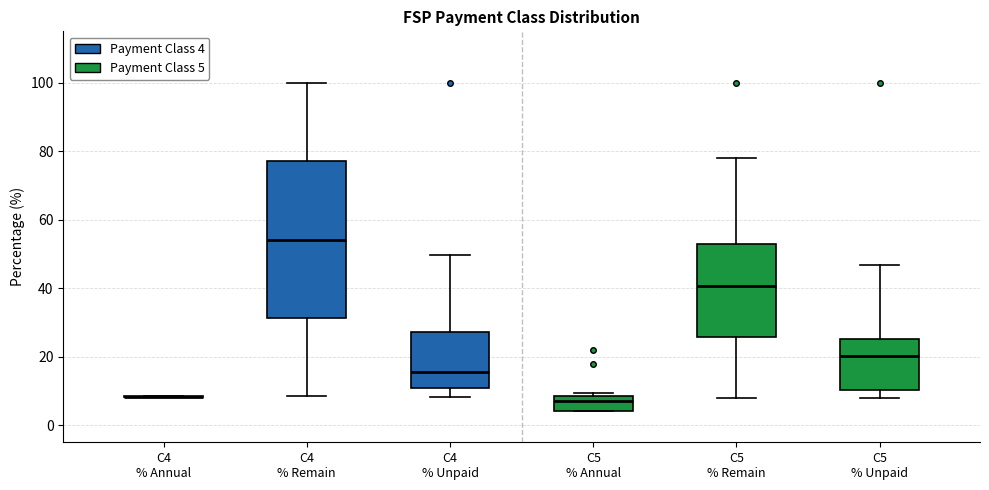

Comparing the boxes themselves (not the whiskers), which one is the tallest?

C4 % Remain